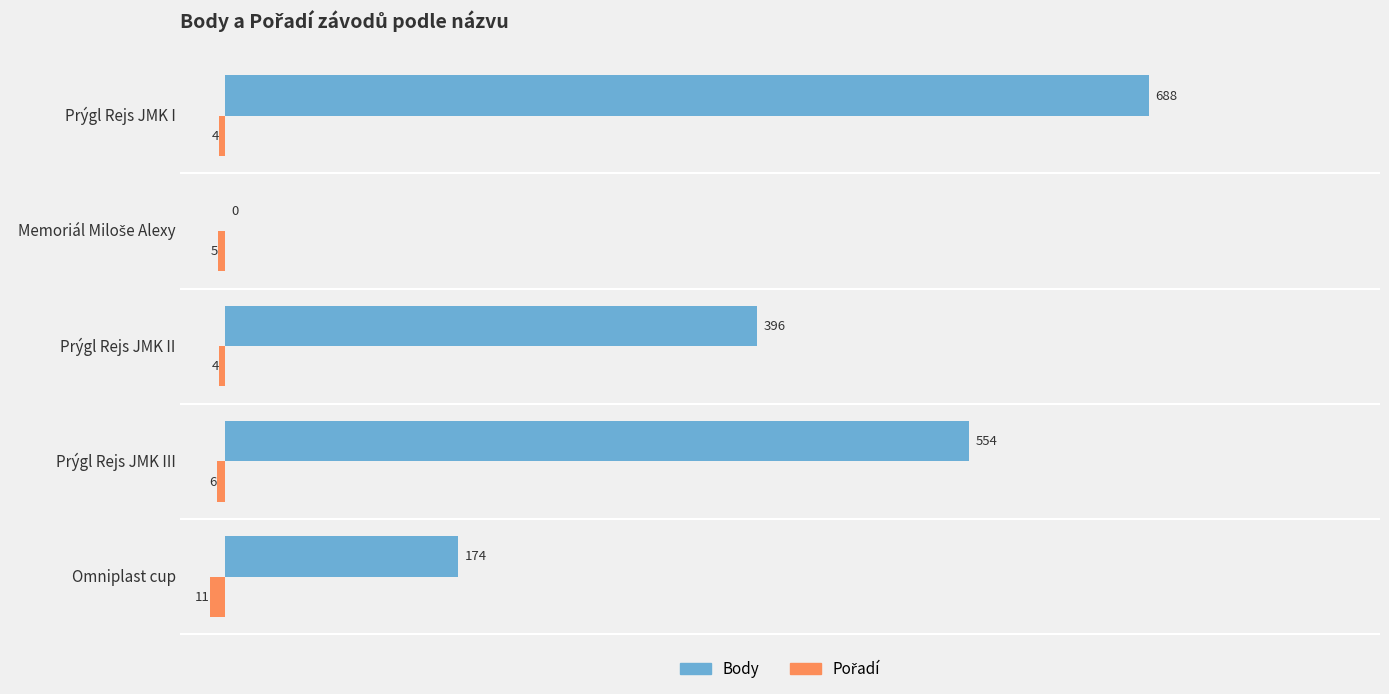

At which label is Body closest to 344?

Prýgl Rejs JMK II